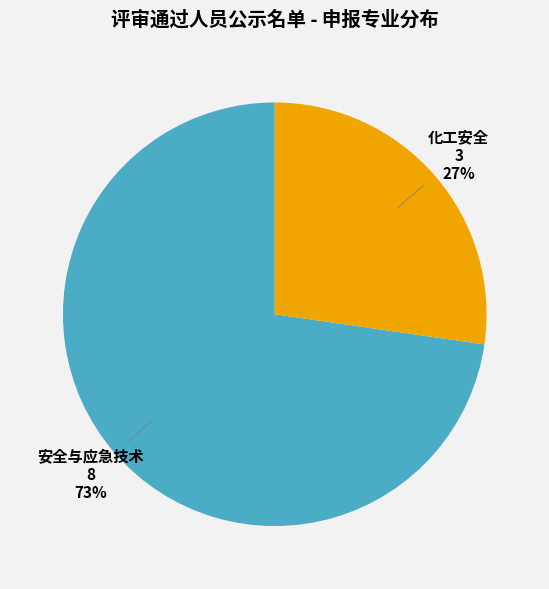

To the nearest percent, what is the average slice percentage?

50%